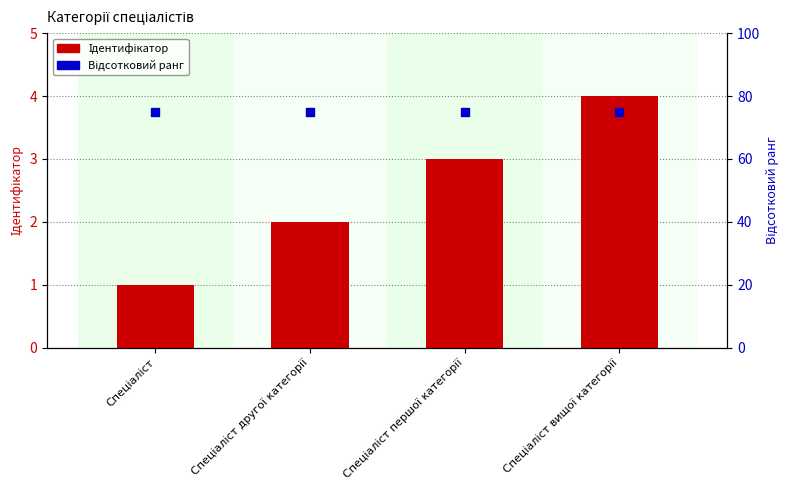

Which series contains the highest Y value?

Відсотковий ранг